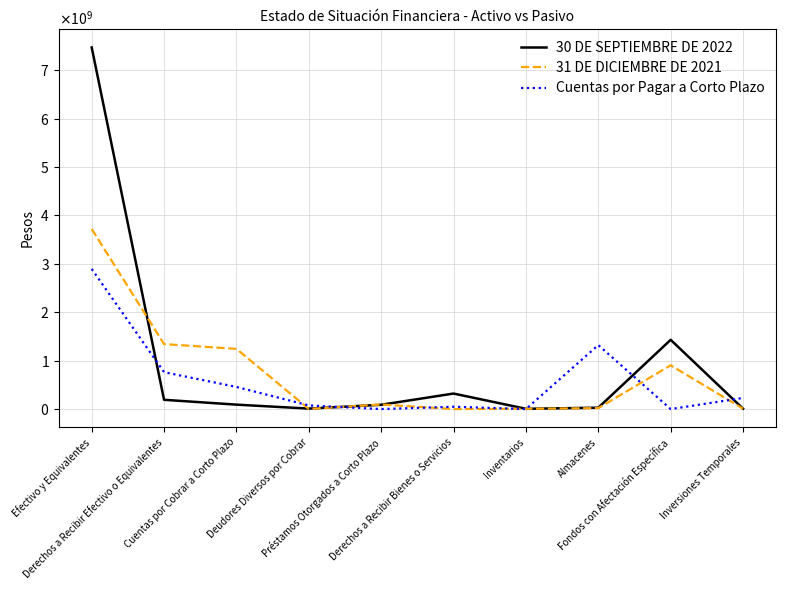

The 31 DE DICIEMBRE DE 2021 series shows 1243625238 at Cuentas por Cobrar a Corto Plazo. True or false?

True